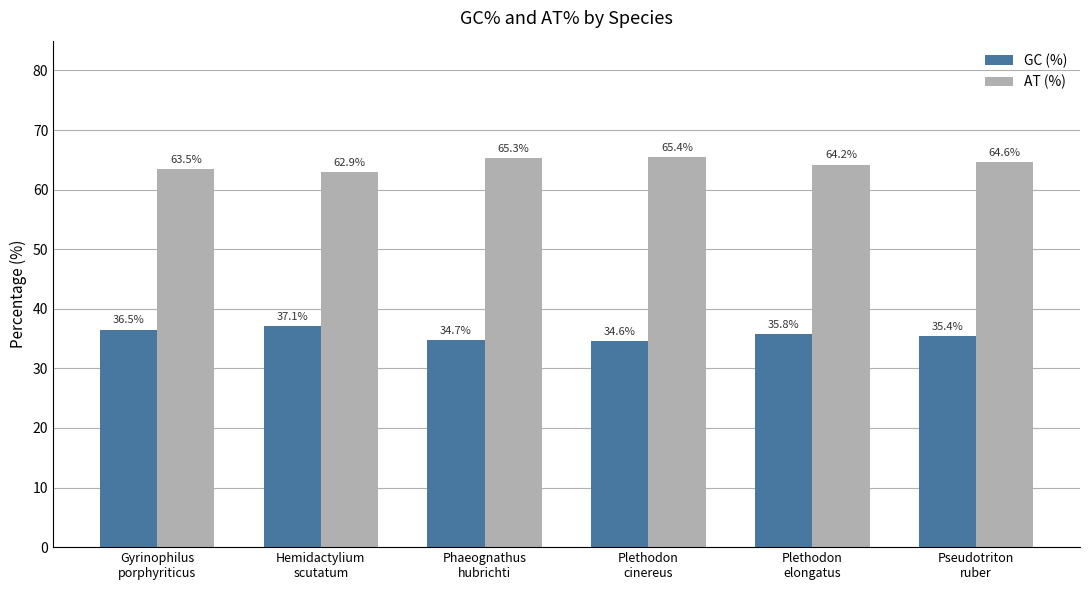

What are all the series names shown in the legend?

GC (%), AT (%)